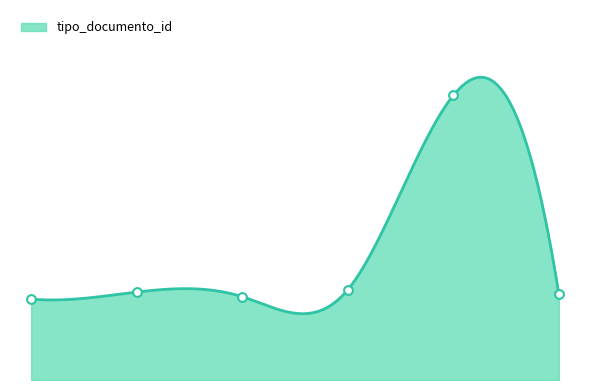

Approximately how many times larger is the value at 2019-03-28 compared to 2019-03-25?

3.3